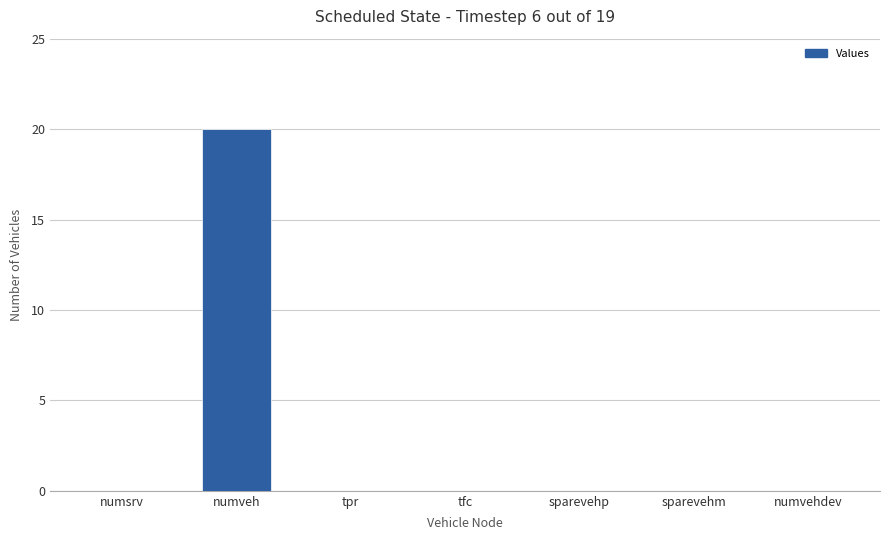

The chart shows a value of 6 at sparevehm. True or false?

False